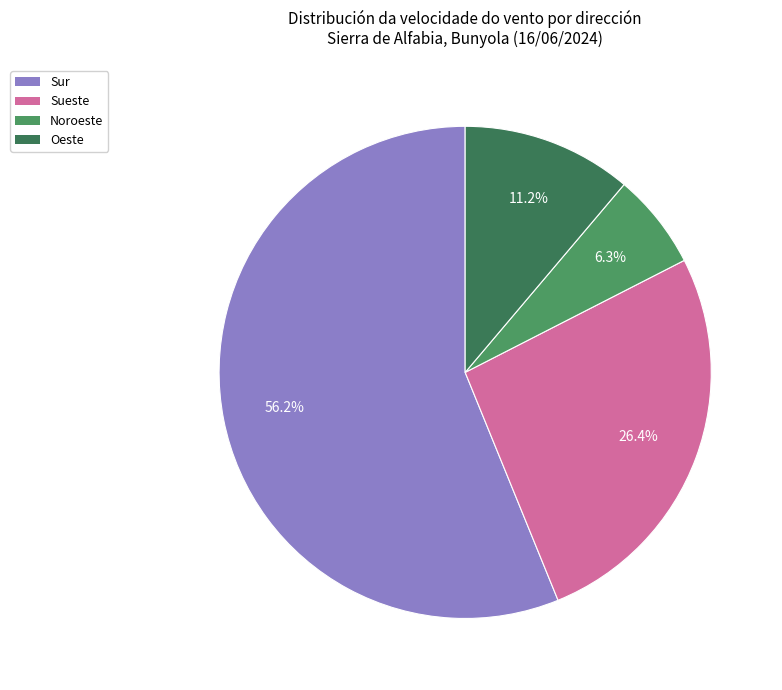

Which slice is the smallest?

Noroeste